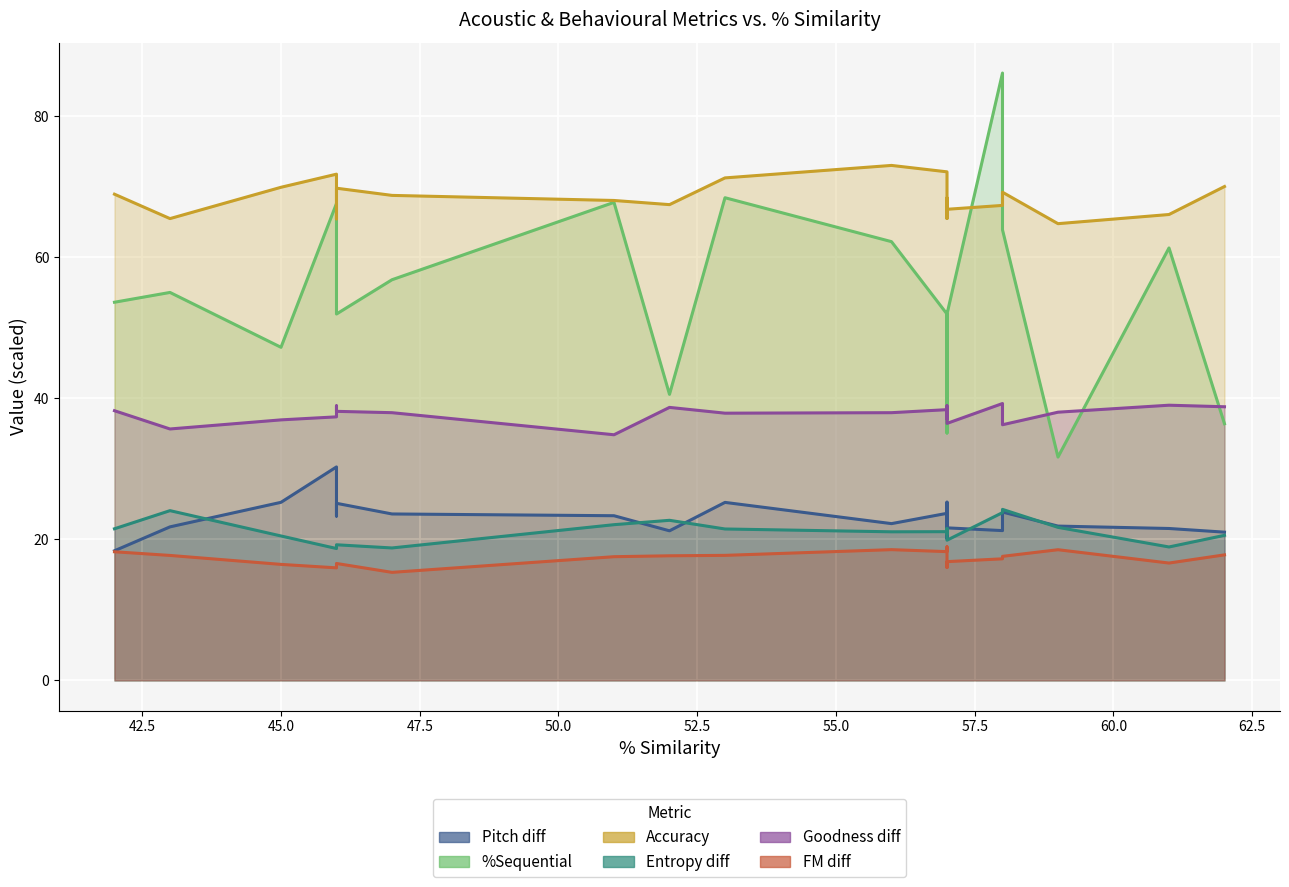

Reading left to right, transcribe all the data shown in this chart.

Pitch diff: 18.4	21.8	25.2	30.3	23.3	25.1	23.6	23.3	21.2	25.2	22.2	23.7	20.1	25.3	21.6	21.2	23.9	21.9	21.5	21.0
%Sequential: 53.6	55.0	47.2	67.6	58.7	51.9	56.8	67.8	40.5	68.4	62.2	51.9	50.3	35.1	51.9	86.1	63.9	31.7	61.3	36.4
Accuracy: 68.9	65.5	69.9	71.8	65.4	69.8	68.8	68.0	67.5	71.2	73.0	72.1	65.5	68.4	66.8	67.3	69.2	64.8	66.0	70.0
Entropy diff: 21.5	24.1	20.5	18.7	18.8	19.2	18.8	22.1	22.7	21.5	21.1	21.1	20.8	21.5	19.9	23.8	24.2	21.7	18.9	20.6
Goodness diff: 38.2	35.6	36.9	37.4	38.9	38.1	38.0	34.8	38.7	37.9	38.0	38.4	37.0	38.9	36.4	39.2	36.2	38.0	39.0	38.8
FM diff: 18.2	17.7	16.4	15.9	16.5	16.6	15.3	17.5	17.7	17.7	18.5	18.2	18.9	16.0	16.8	17.2	17.6	18.5	16.6	17.8